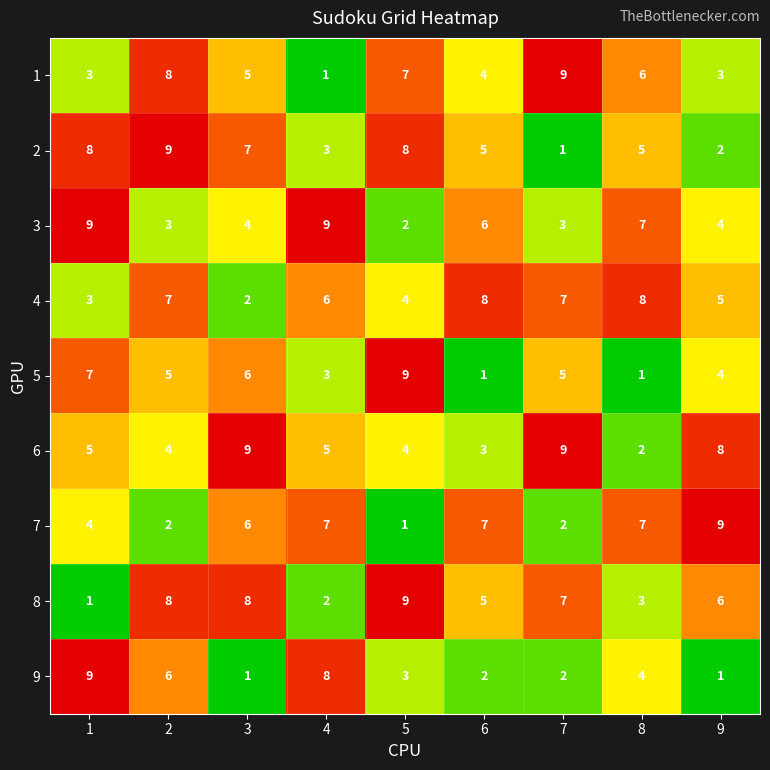

How many data points does each series have?

9